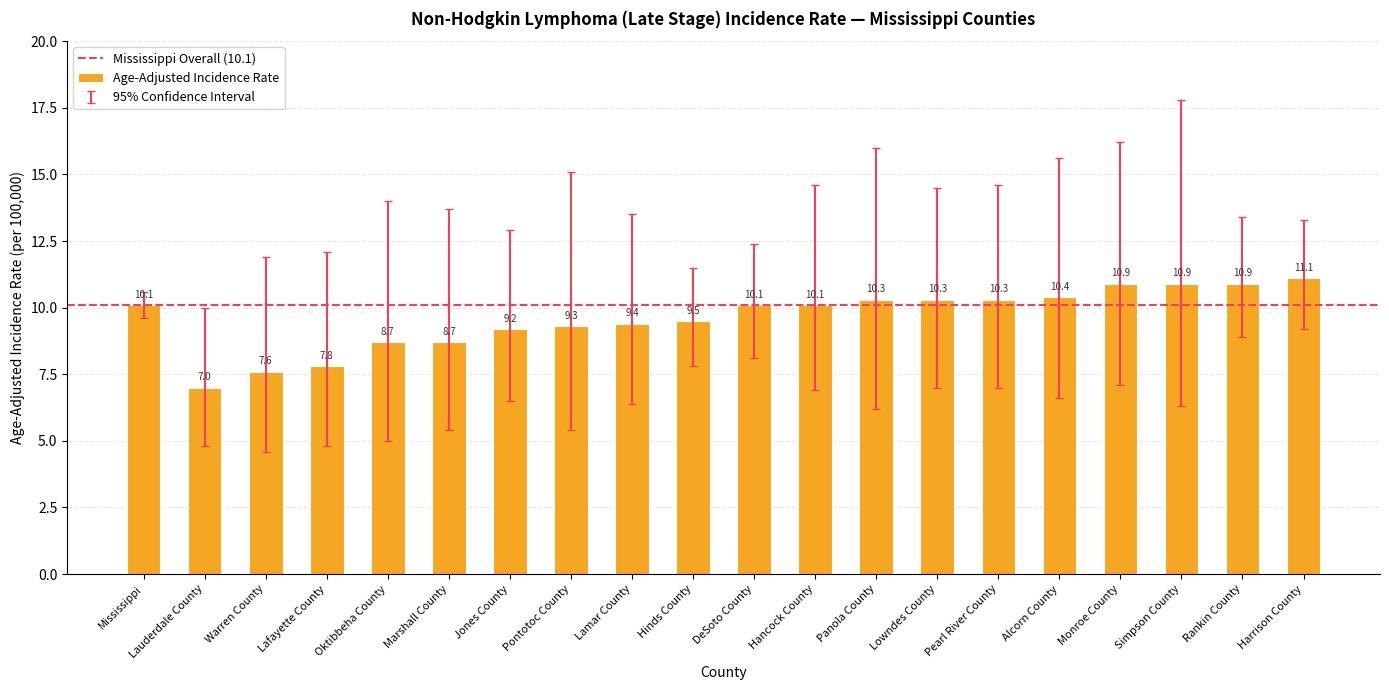

Between Lafayette County and Lauderdale County, which is larger?

Lafayette County